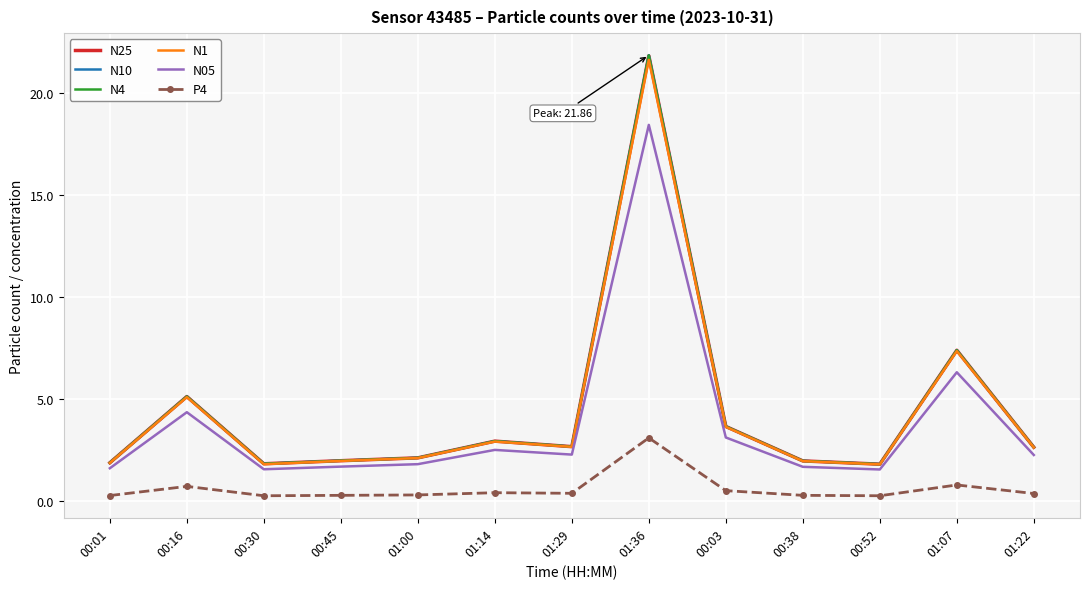

The value of N05 at 01:14 is 2.5. True or false?

True